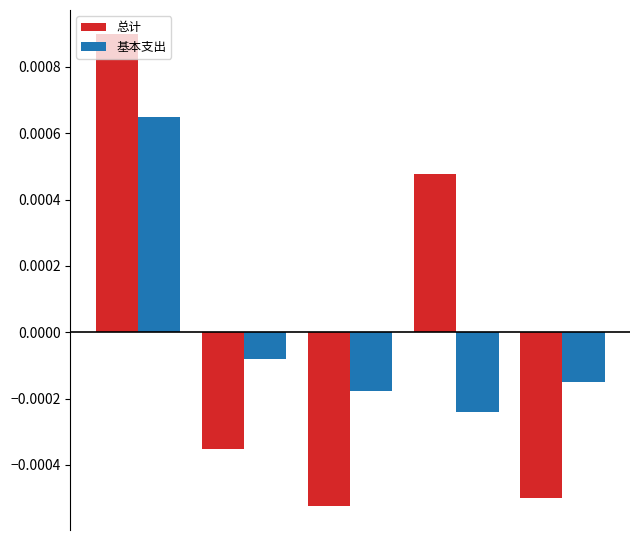

How many data points does each series have?

5